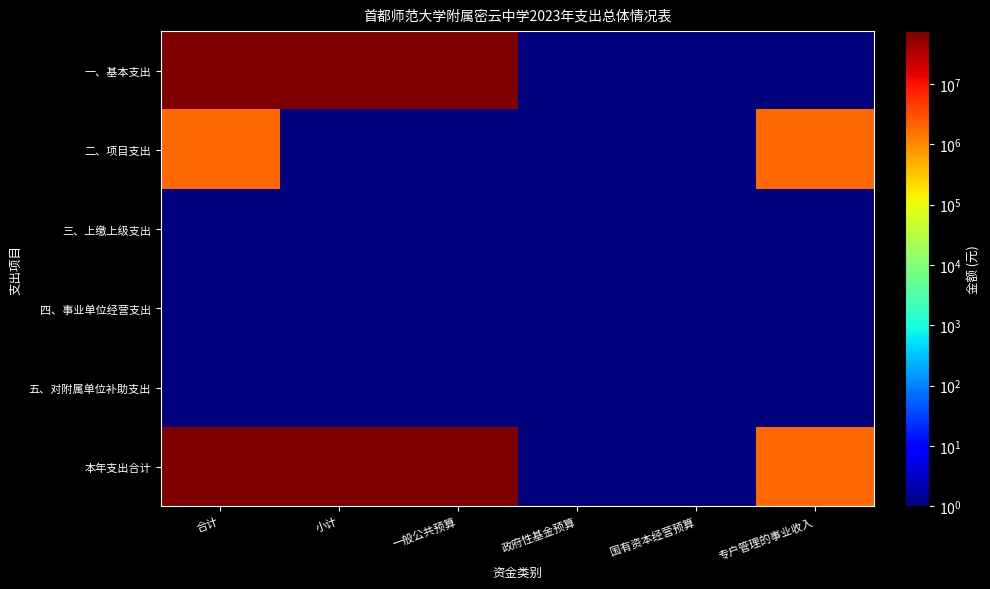

List the series in order of their peak value, lowest first.

三、上缴上级支出, 四、事业单位经营支出, 五、对附属单位补助支出, 二、项目支出, 一、基本支出, 本年支出合计